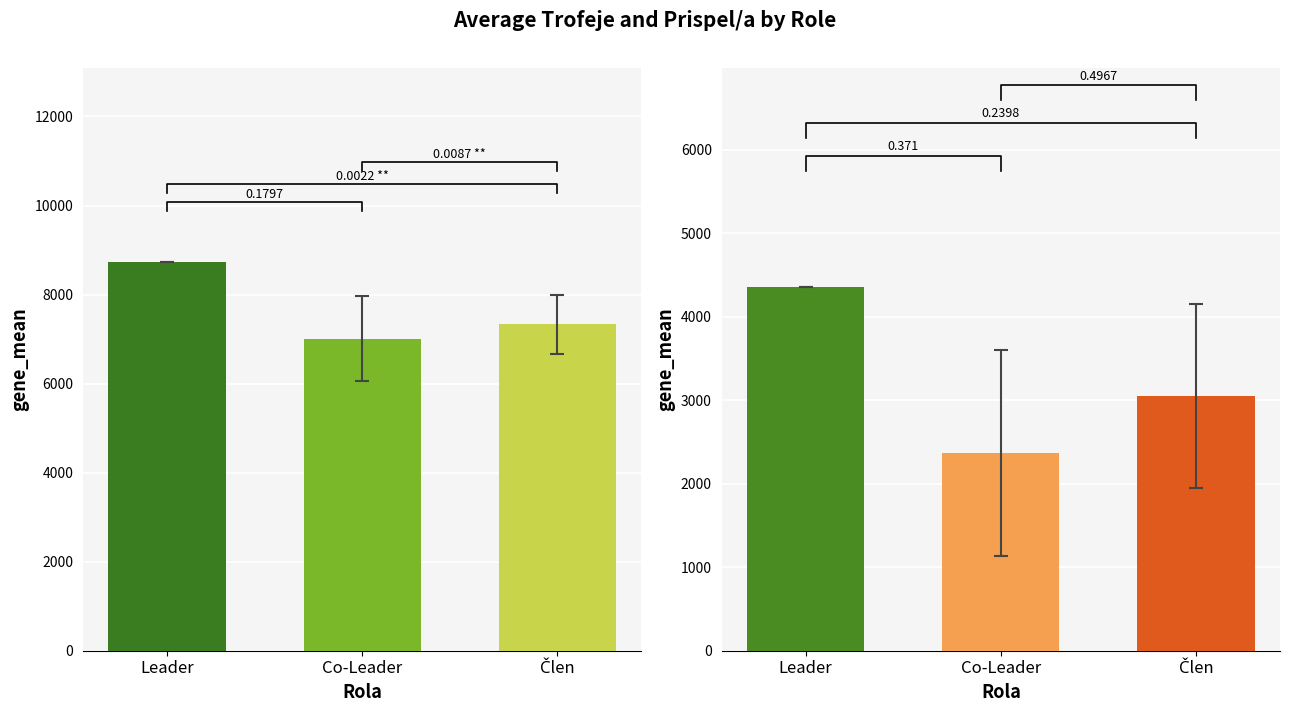

Is it true that Prispel/a equals 3053.0 at Člen?

True